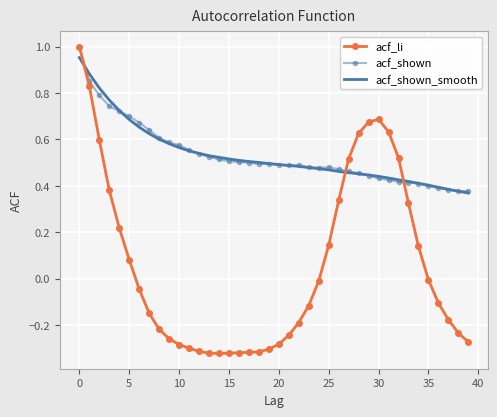

Which series has the widest spread of values?

acf_li